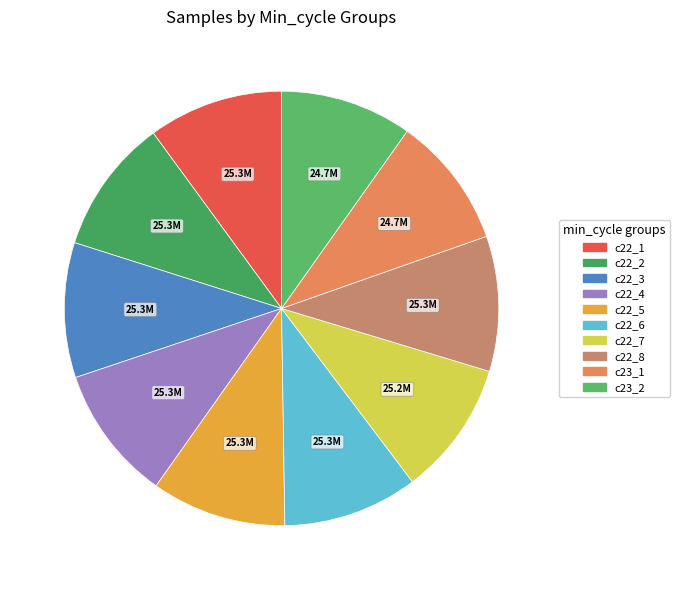

Is there a majority slice in this chart?

No